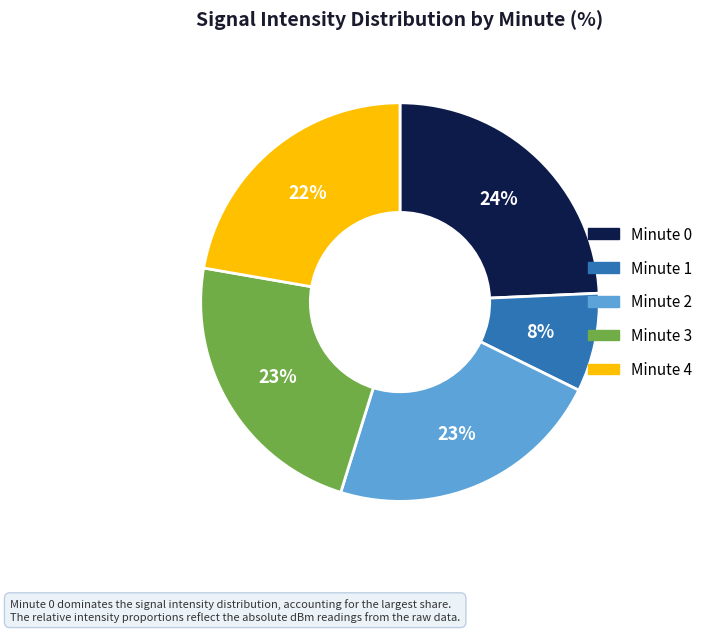

To the nearest percent, what is the average slice percentage?

20%